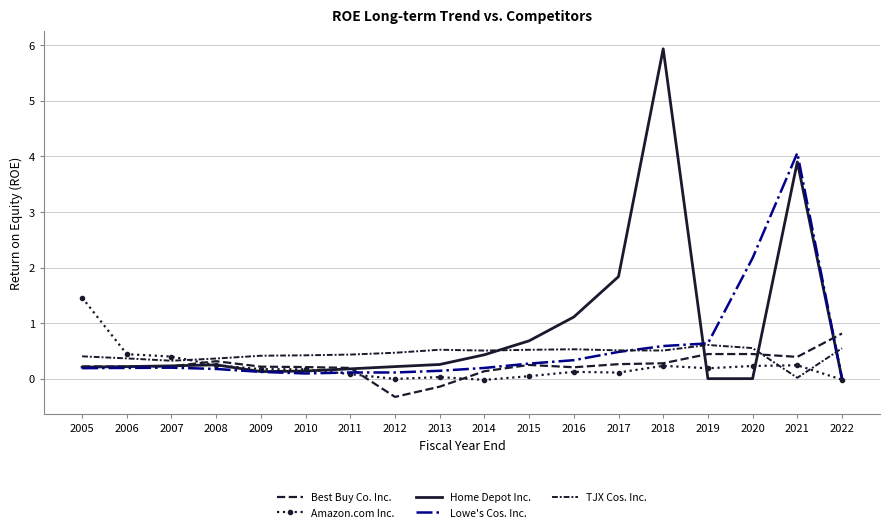

What are all the series names shown in the legend?

Best Buy Co. Inc., Amazon.com Inc., Home Depot Inc., Lowe's Cos. Inc., TJX Cos. Inc.